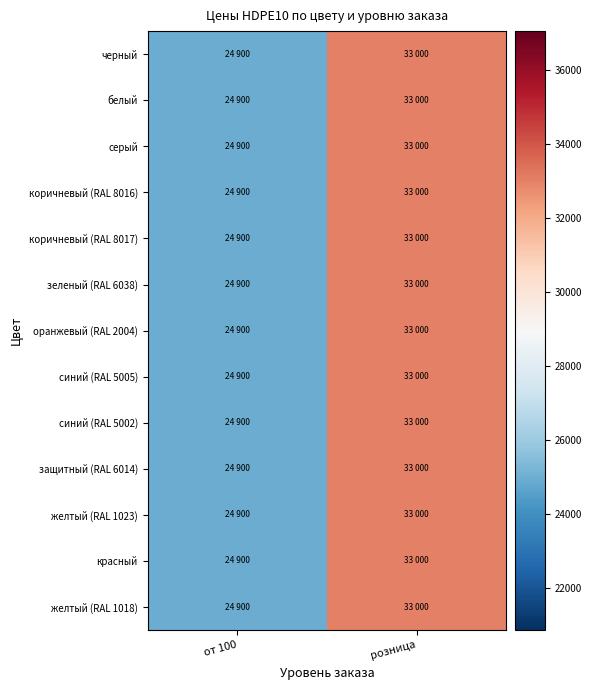

Which series has the widest spread of values?

черный